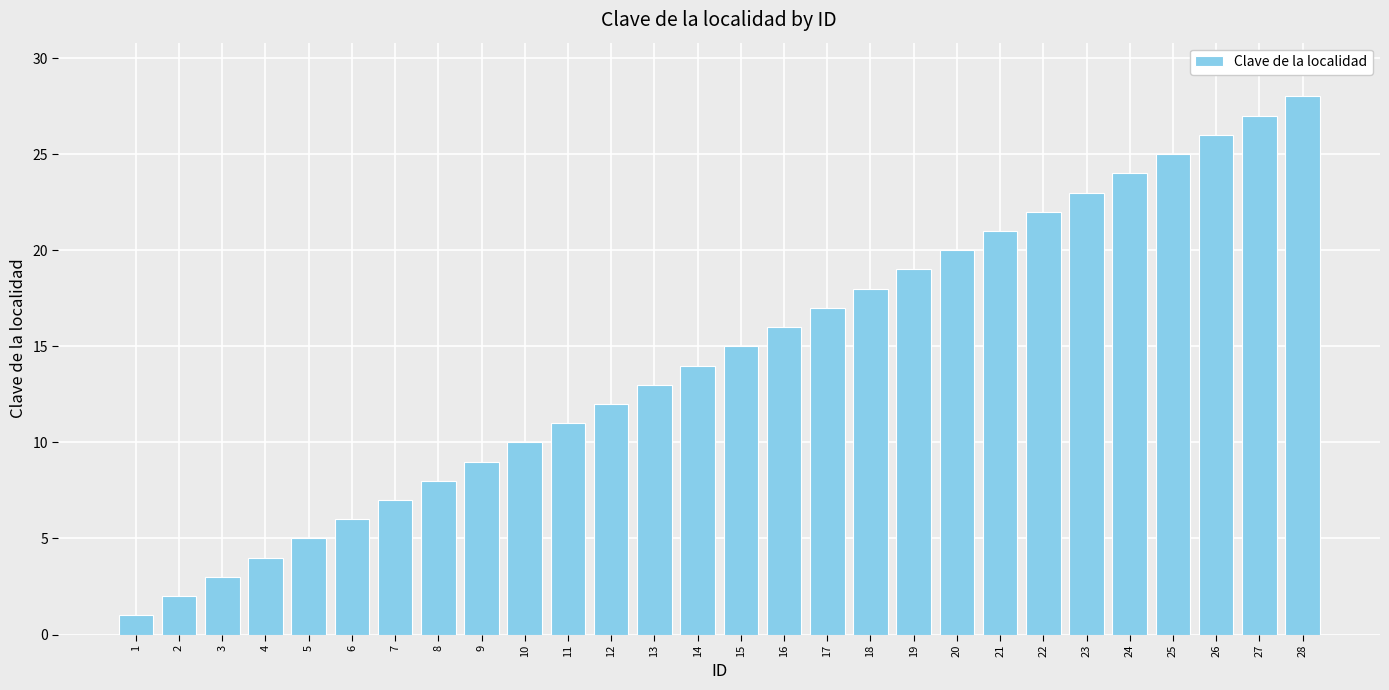

The value at 15 is 15. True or false?

True